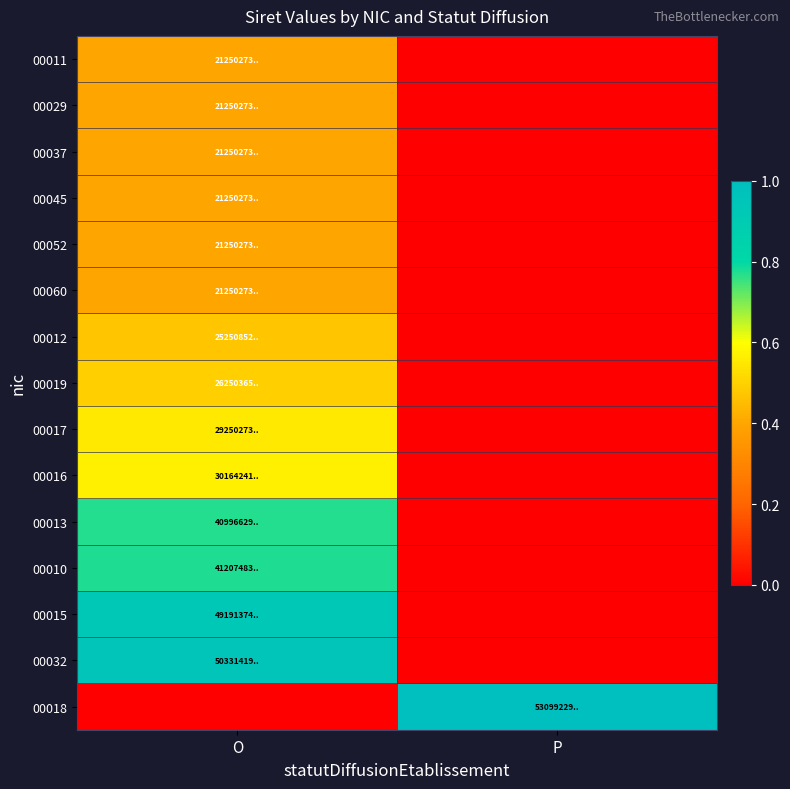

At which category is the sum across all series the highest?

O